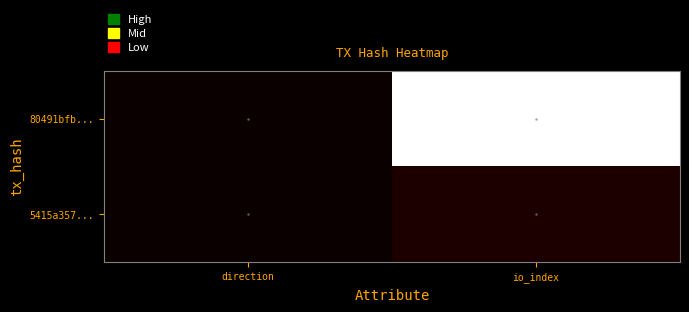

What is the maximum value shown in the chart?

950